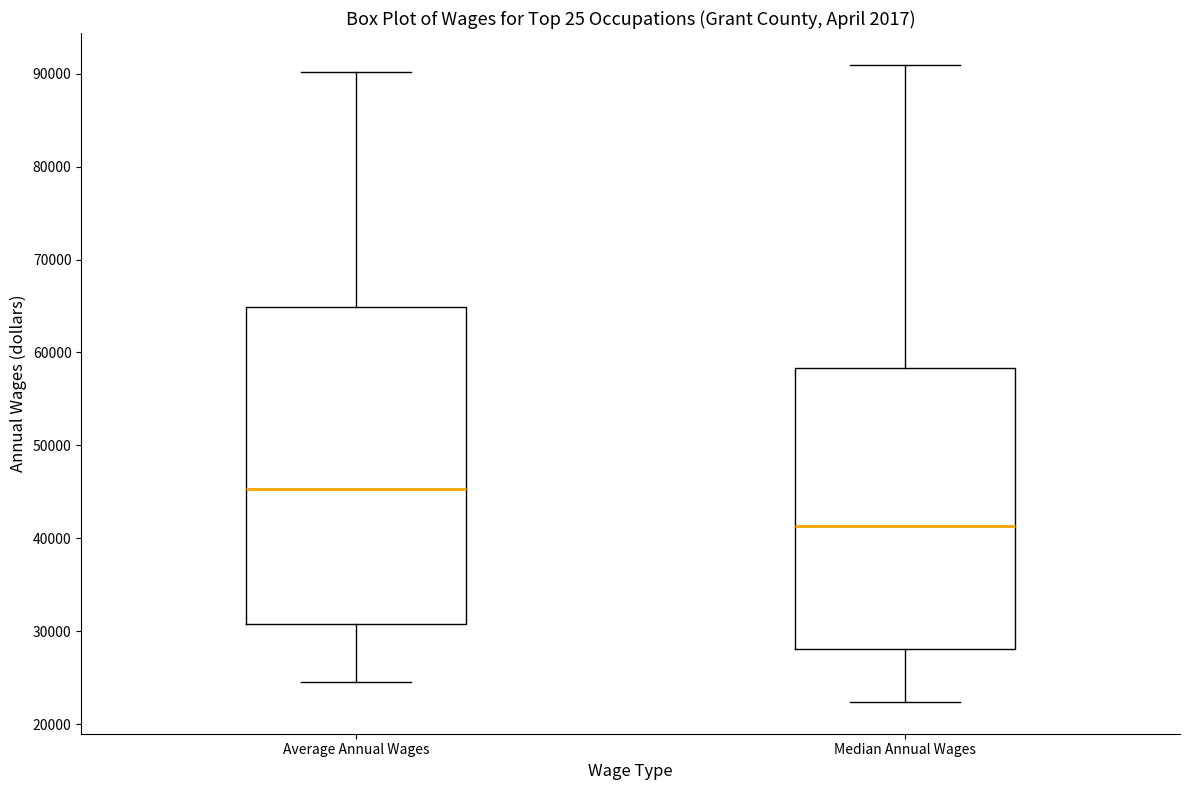

Which box is the tallest, from its lower edge to its upper edge?

Average Annual Wages